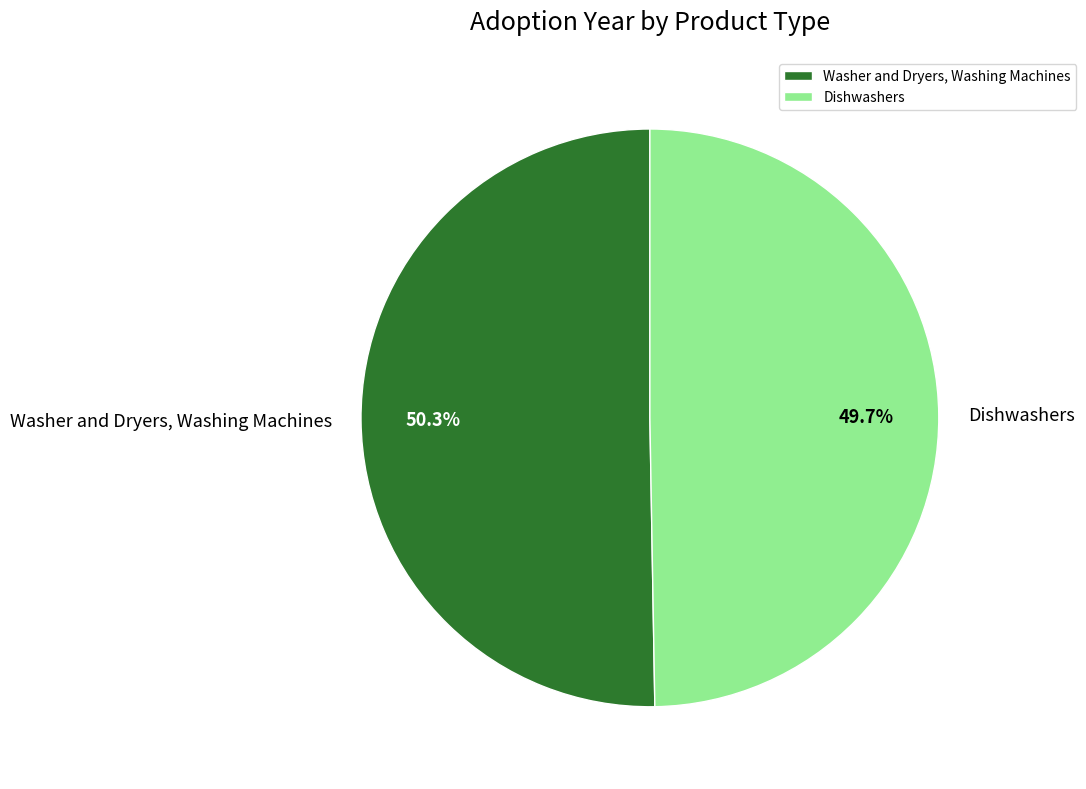

Is there a majority slice in this chart?

Yes